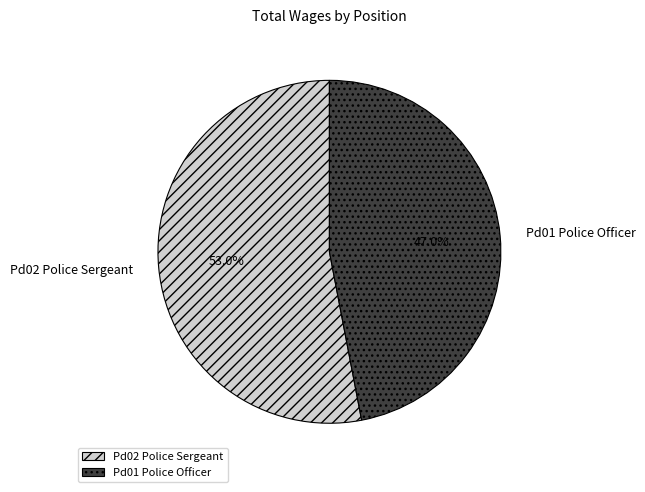

To the nearest percent, what portion does Pd01 Police Officer represent?

47%